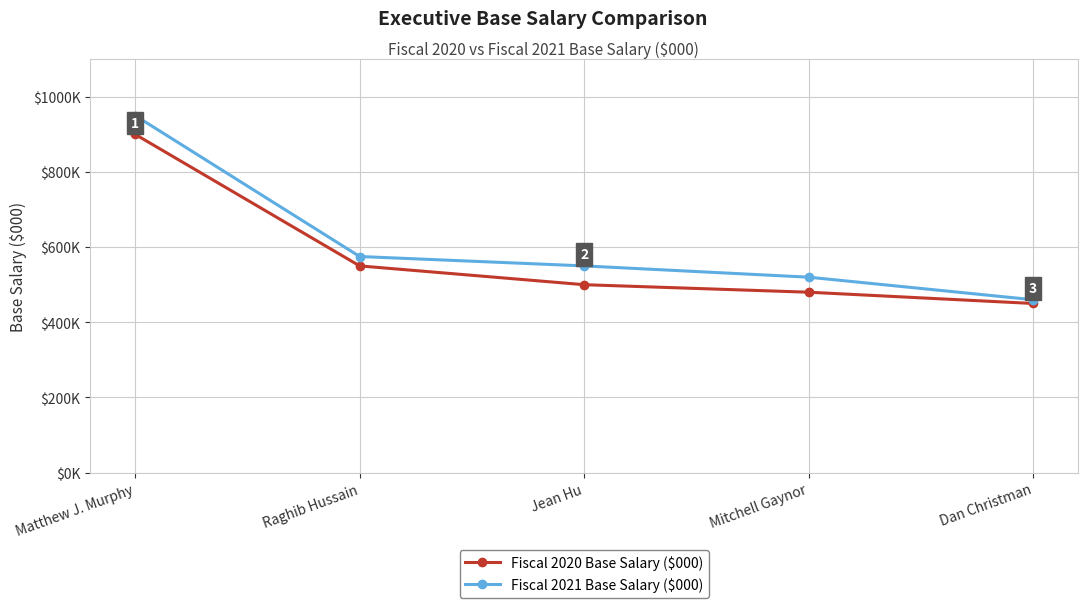

Which category has the highest value in the Fiscal 2020 Base Salary ($000) series?

Matthew J. Murphy